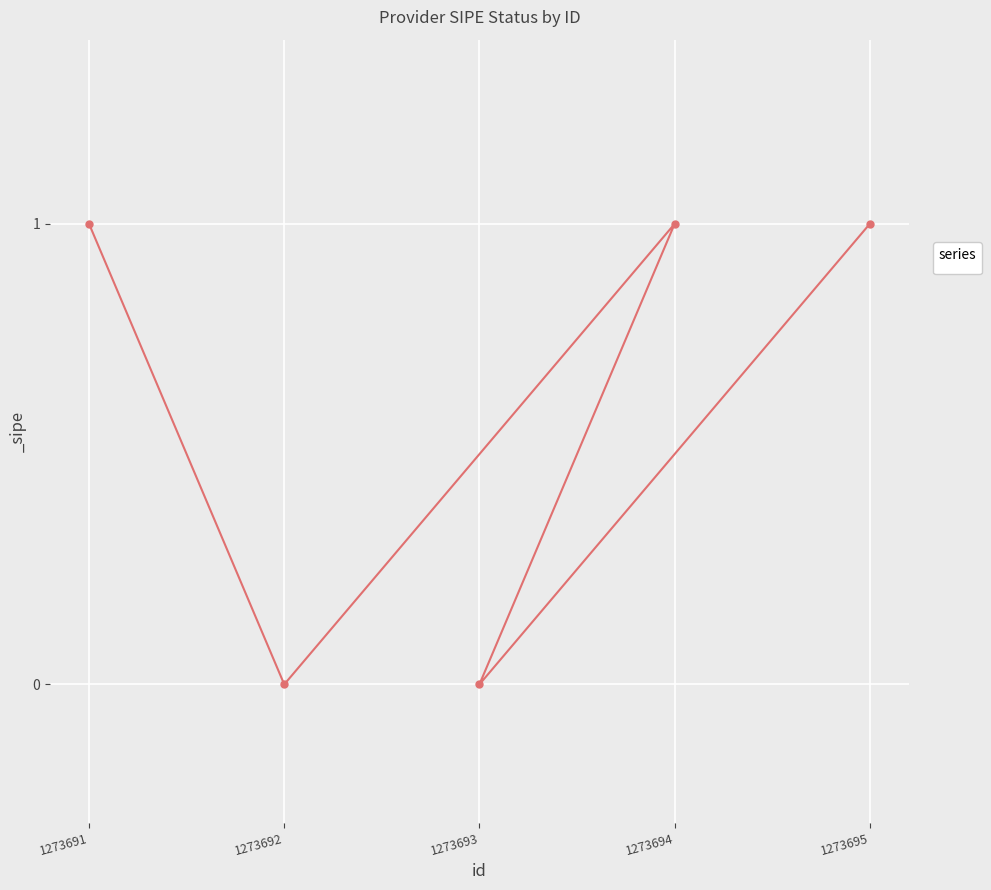

What is the value of the 4th point from the left?

1